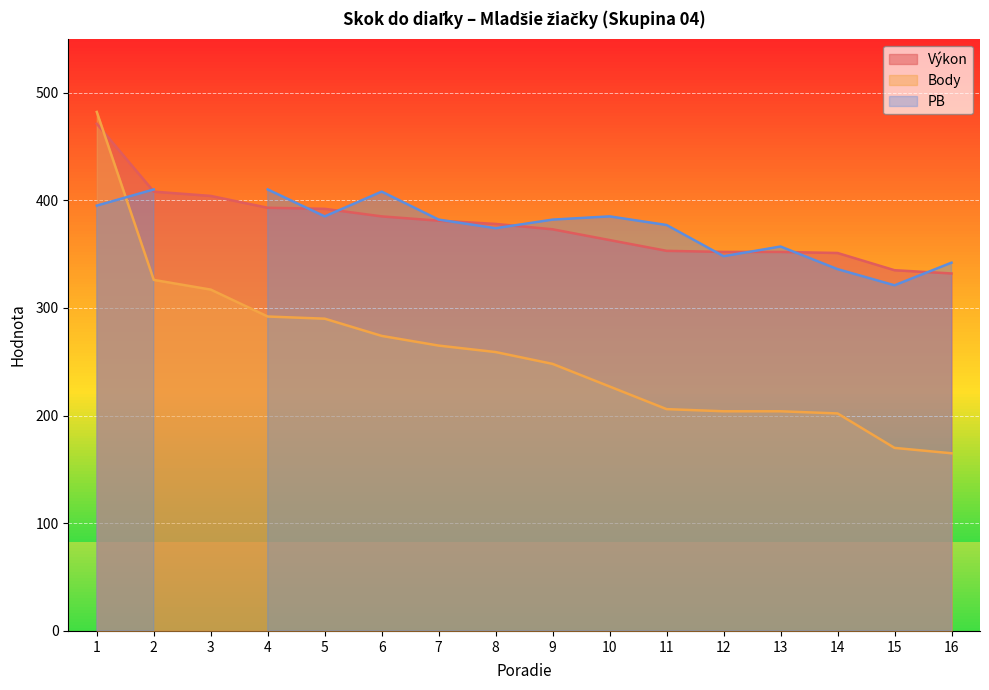

What is the sum of the Výkon values at 9 and 15?

708